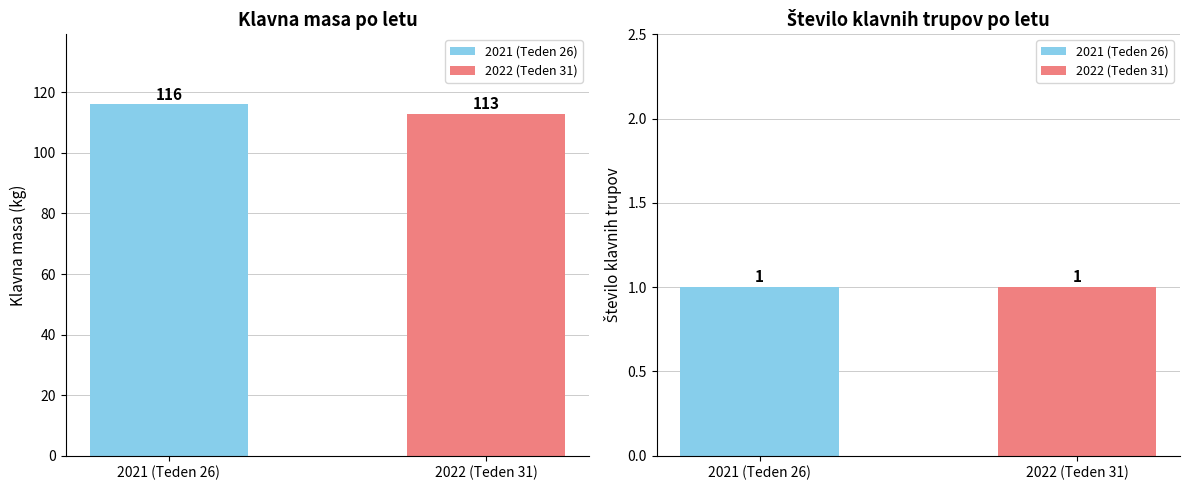

Rank the series at 2022 (Teden 31) from lowest to highest value.

Število klavnih trupov, Klavna masa (kg)